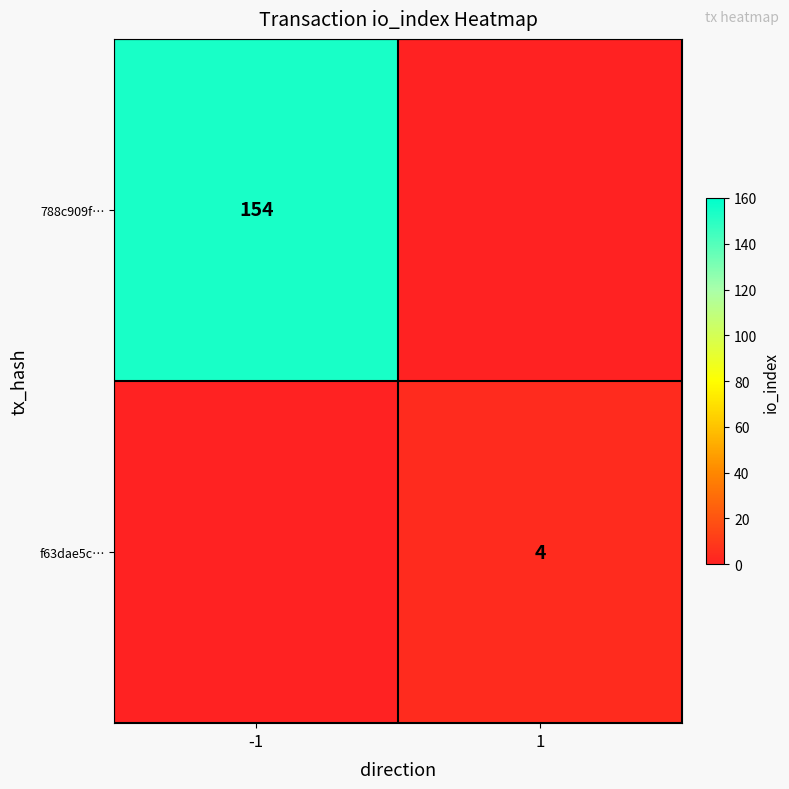

Is the value of f63dae5c… at 1 greater than the value of 788c909f… at -1?

No